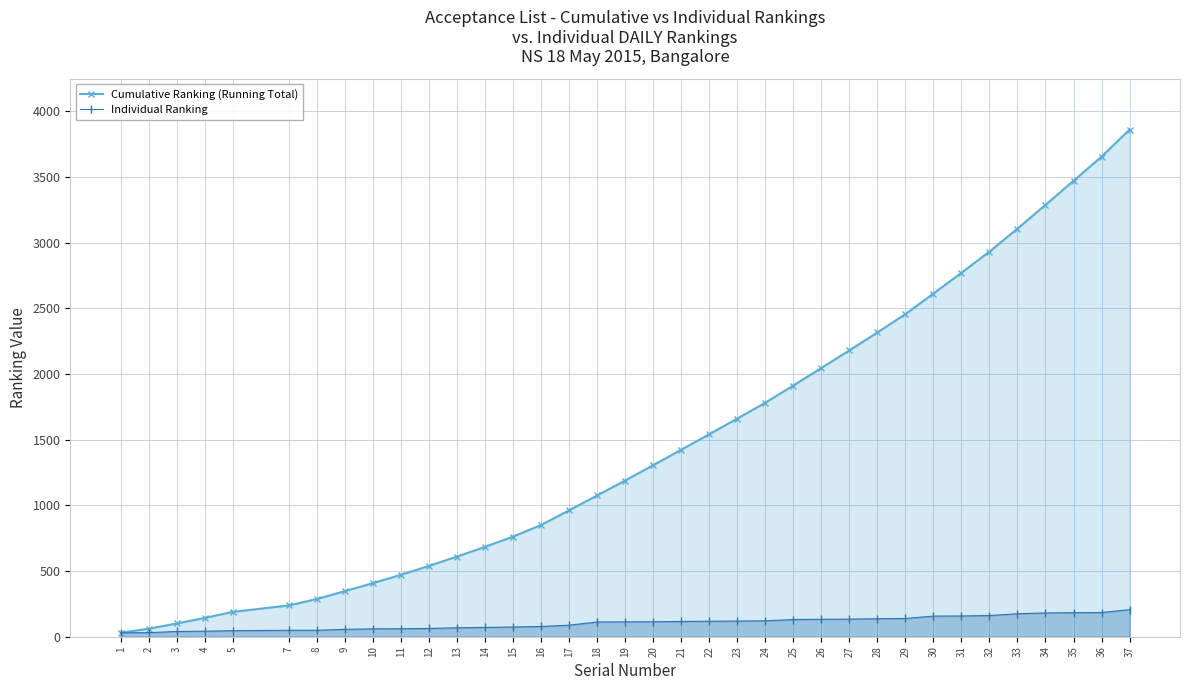

How many lines are shown in the chart?

2